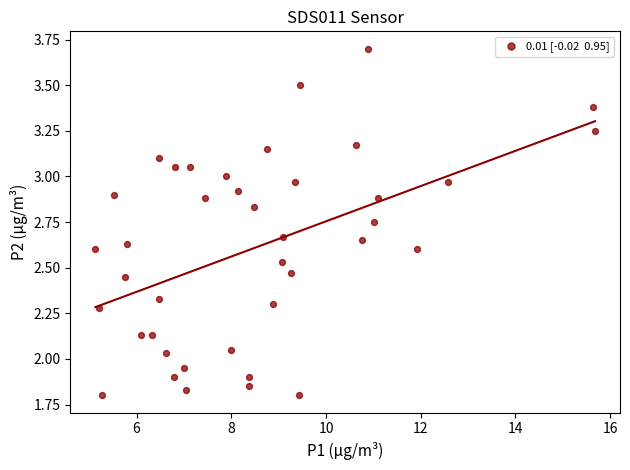

What is the range of X values (max minus min)?

10.6